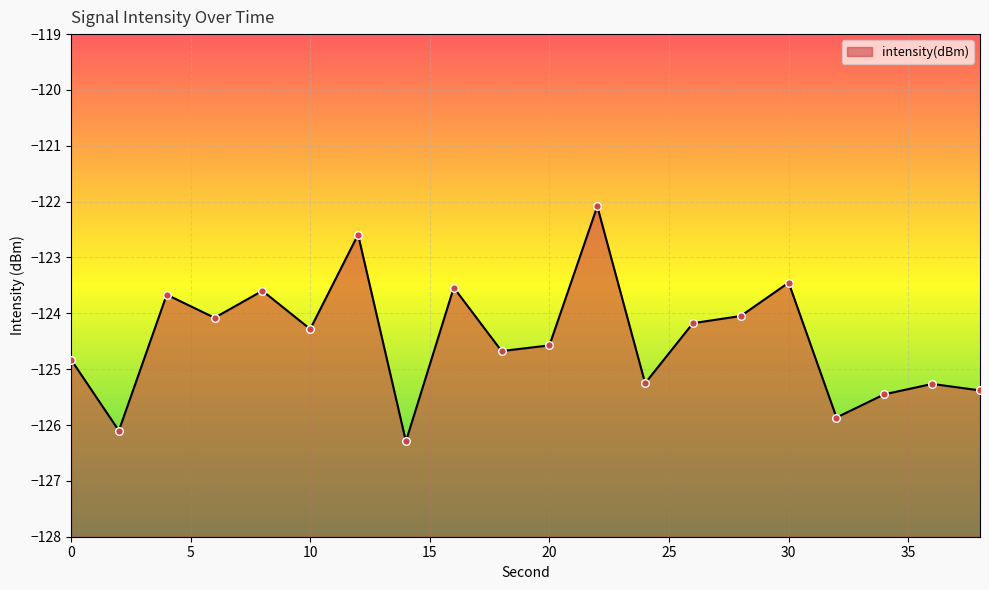

Between 0 and 22, which is larger?

22